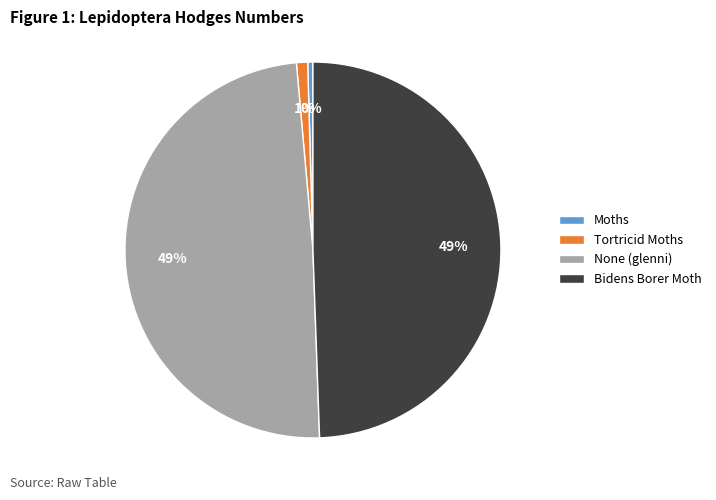

Do Bidens Borer Moth and Moths together represent more than half of the pie?

No